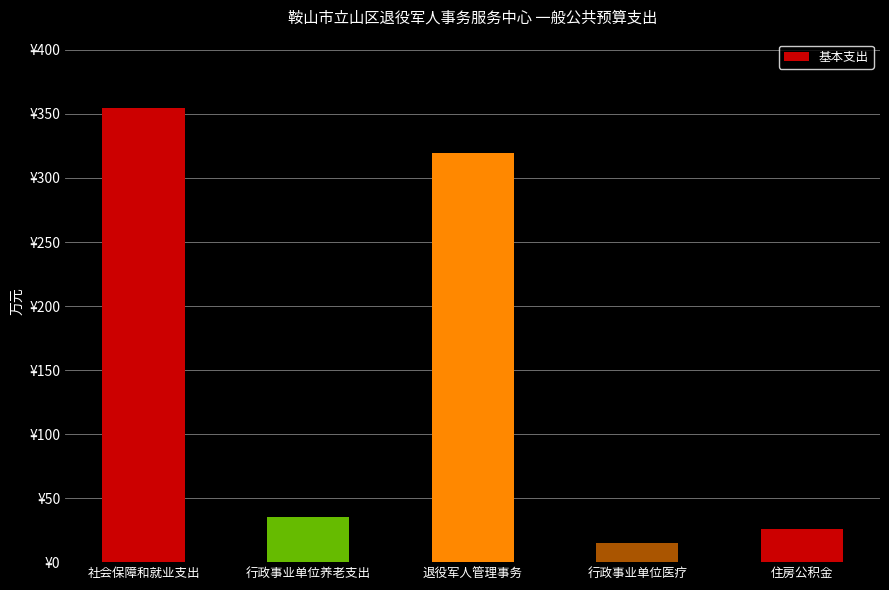

What is the label of the 4th bar from the right?

行政事业单位养老支出